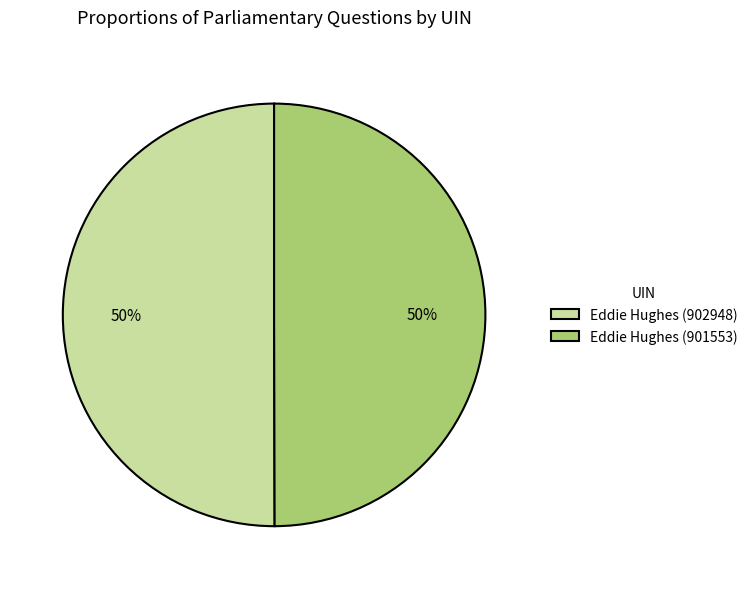

Is it true that Eddie Hughes (902948) is 55% of the pie?

False